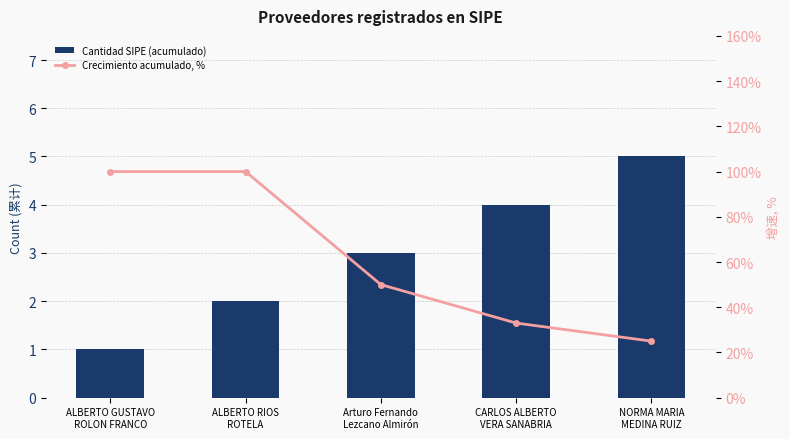

What is the value of the Cantidad SIPE (acumulado) bar at the 4th from the left?

4